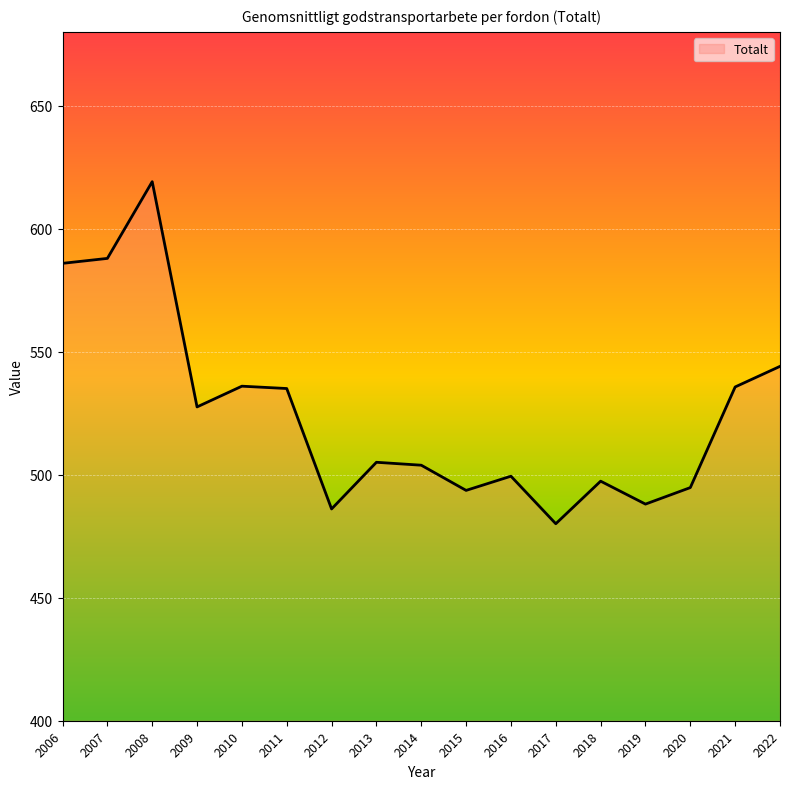

True or false: the data shows 210.2 at 2022.

False